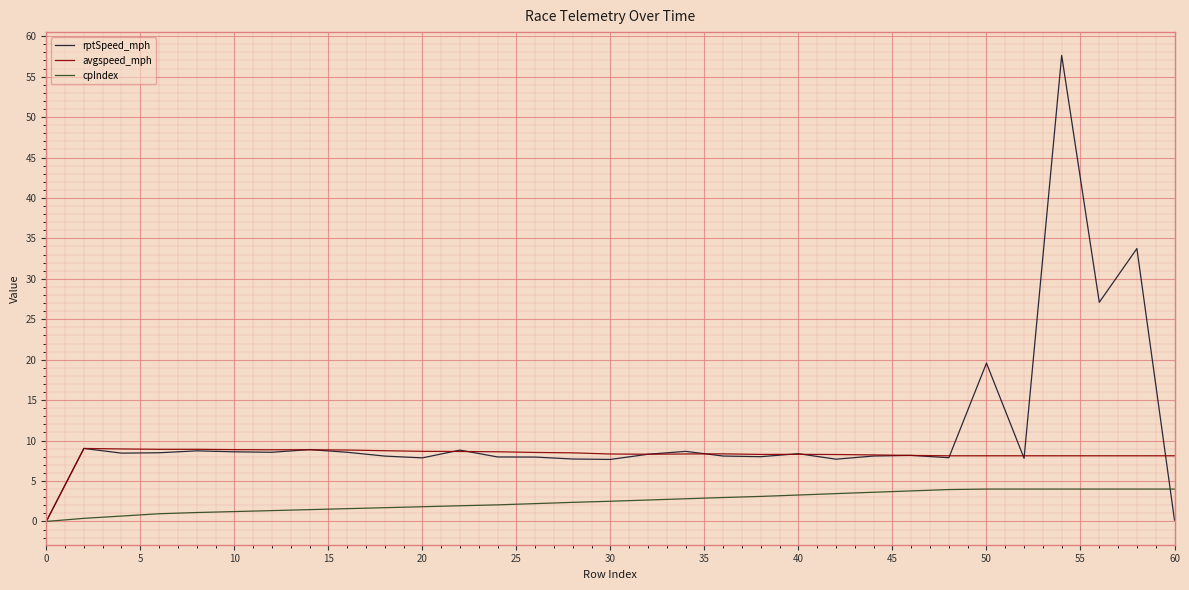

What is the maximum value for rptSpeed_mph?

57.6